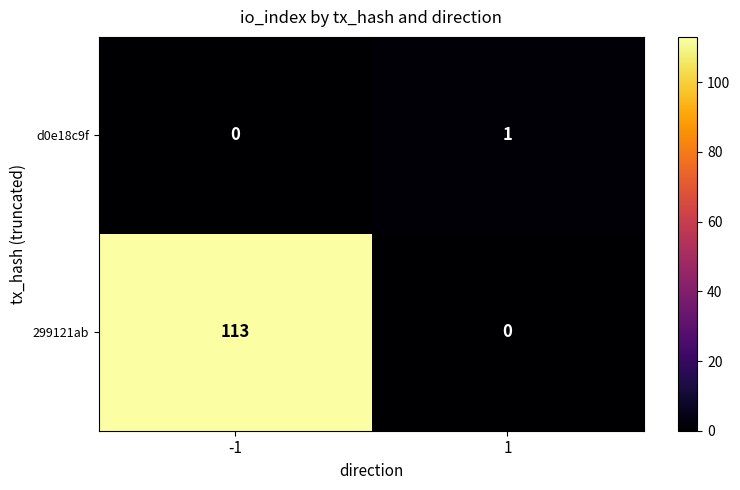

What is the highest value of the 299121ab series?

113